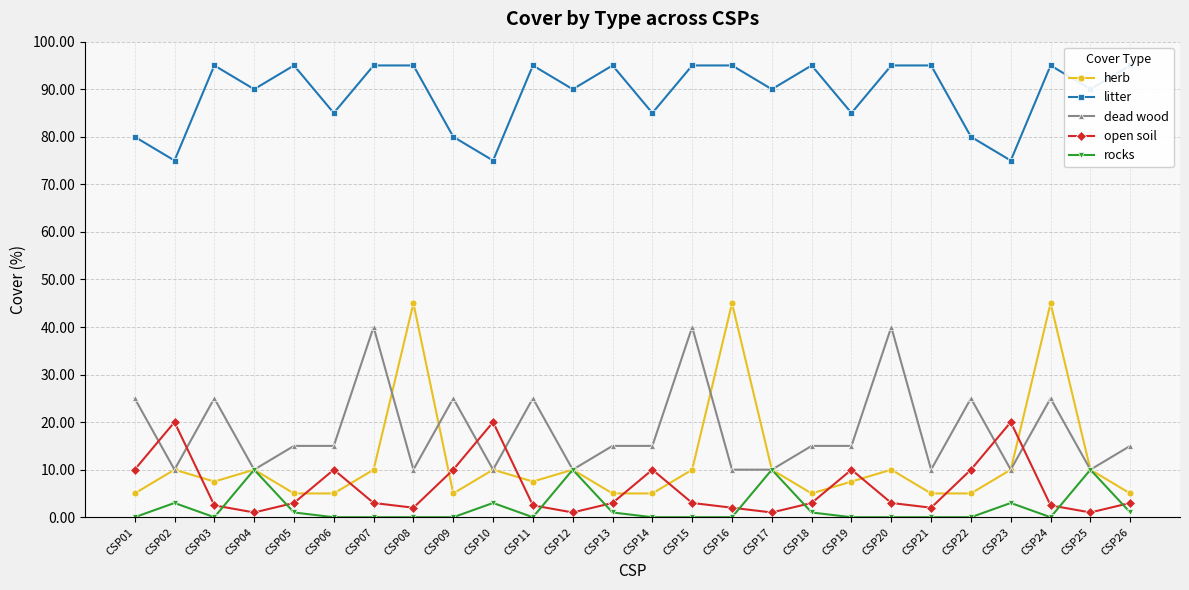

True or false: open soil and dead wood cross at least once.

True